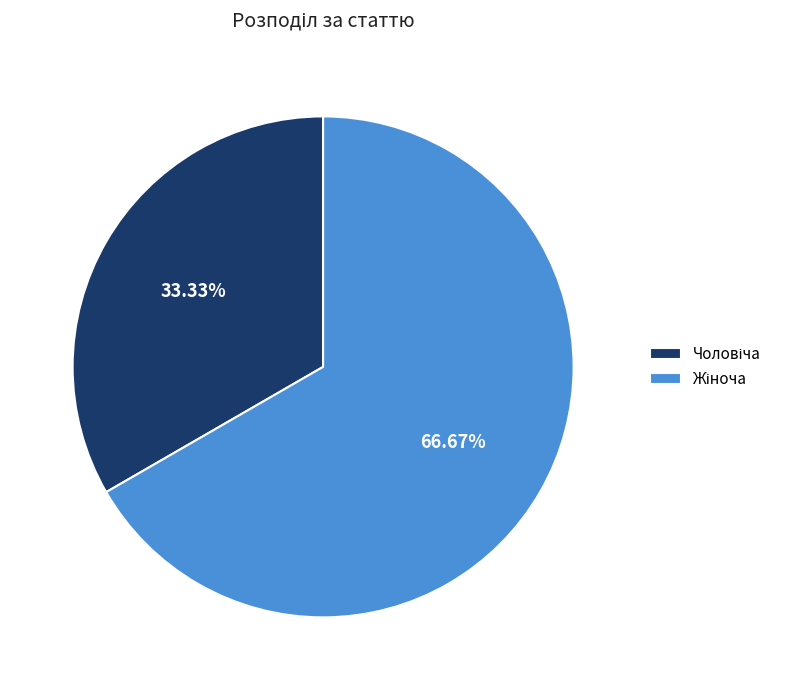

Is there any slice that represents more than half of the pie?

Yes